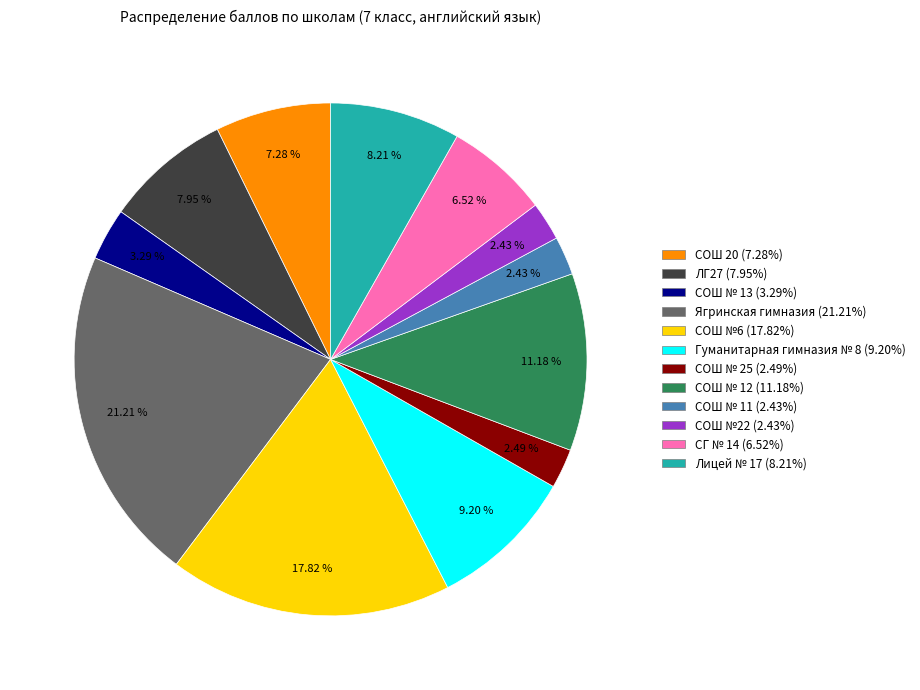

Does any single category account for the majority?

No